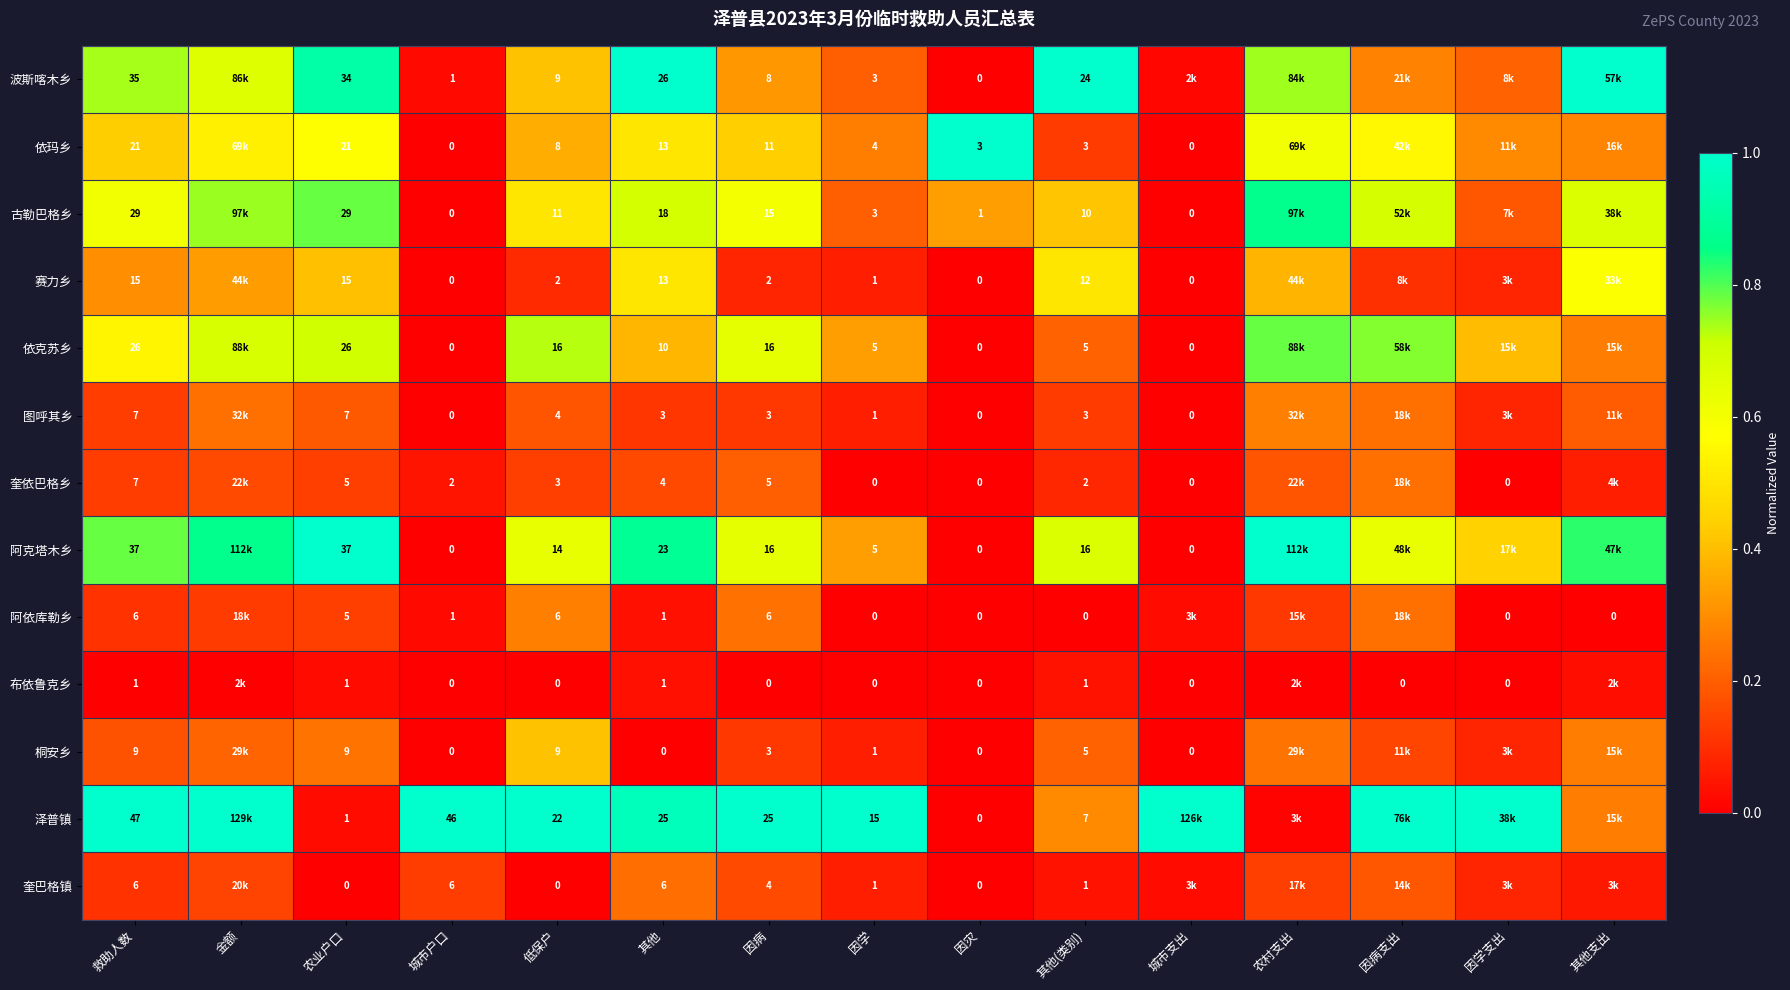

Which series changed the most between 低保户 and 因病?

桐安乡